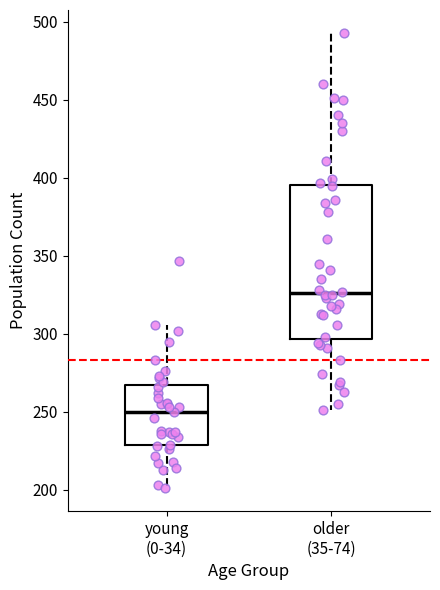

Comparing the boxes themselves (not the whiskers), which one is the tallest?

older (35-74)